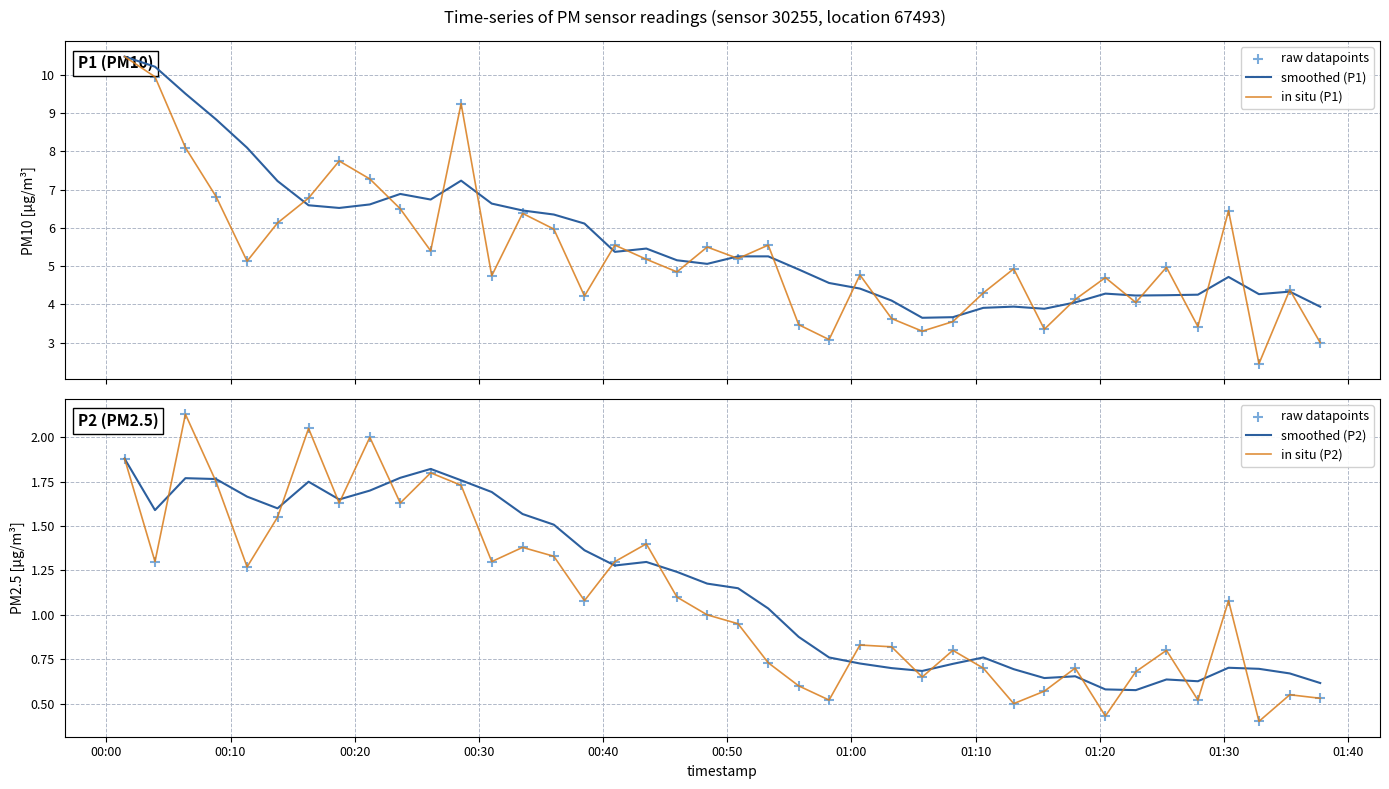

Which series reaches the minimum Y coordinate?

raw datapoints